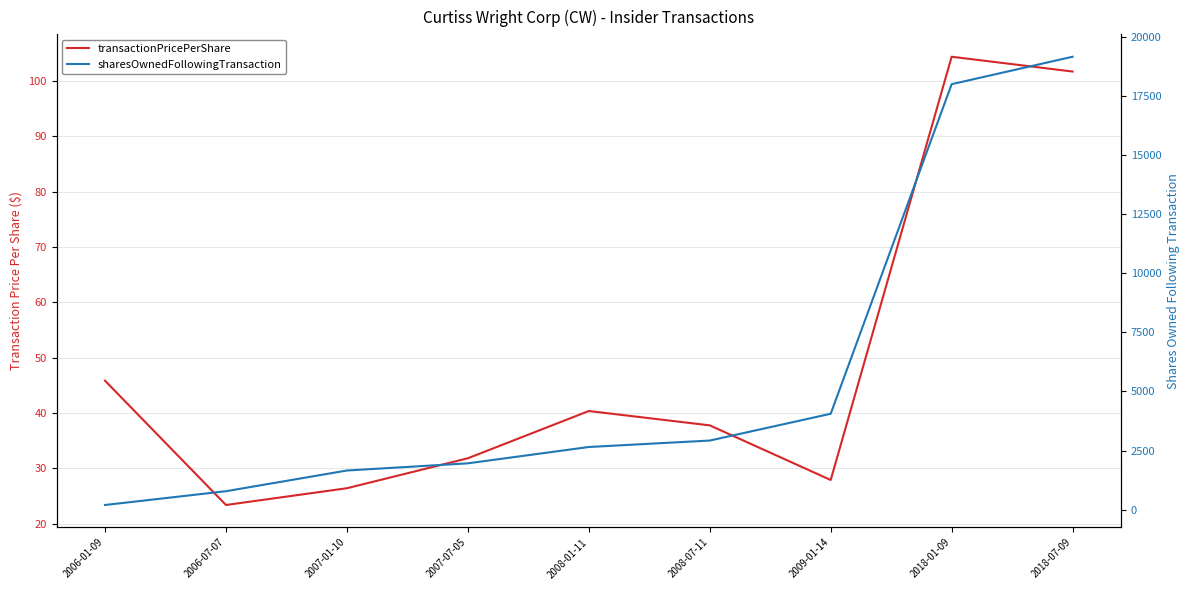

Reading left to right, extract all data points from this chart.

transactionPricePerShare: 2006-01-09=45.8	2006-07-07=23.4	2007-01-10=26.4	2007-07-05=31.8	2008-01-11=40.4	2008-07-11=37.8	2009-01-14=27.9	2018-01-09=104.4	2018-07-09=101.7
sharesOwnedFollowingTransaction: 2006-01-09=192.0	2006-07-07=776.0	2007-01-10=1653.0	2007-07-05=1957.0	2008-01-11=2649.0	2008-07-11=2922.0	2009-01-14=4057.0	2018-01-09=18018.0	2018-07-09=19181.0